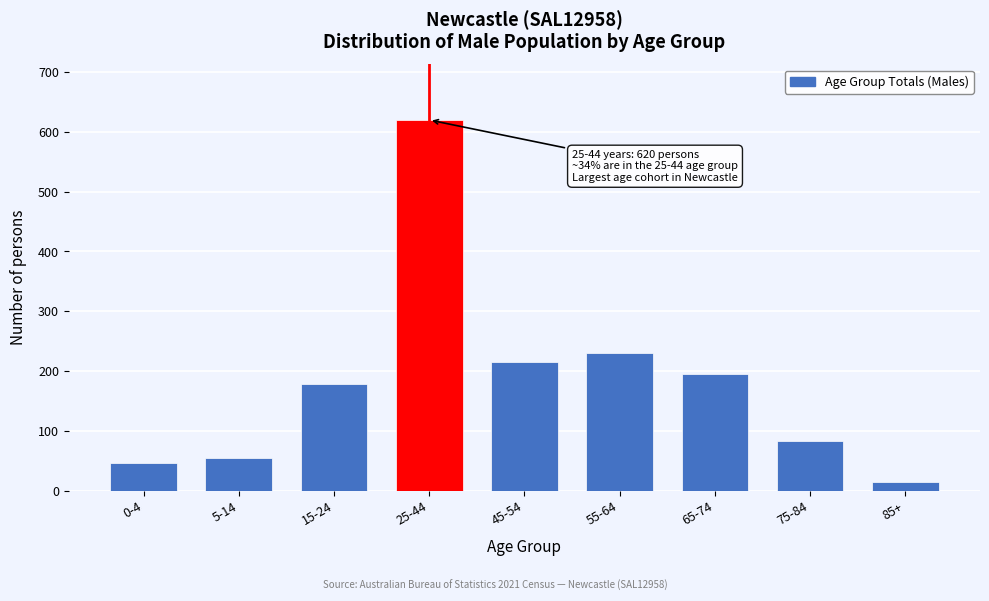

Reading right to left, extract all data points from this chart.

15	83	195	231	215	620	179	54	47